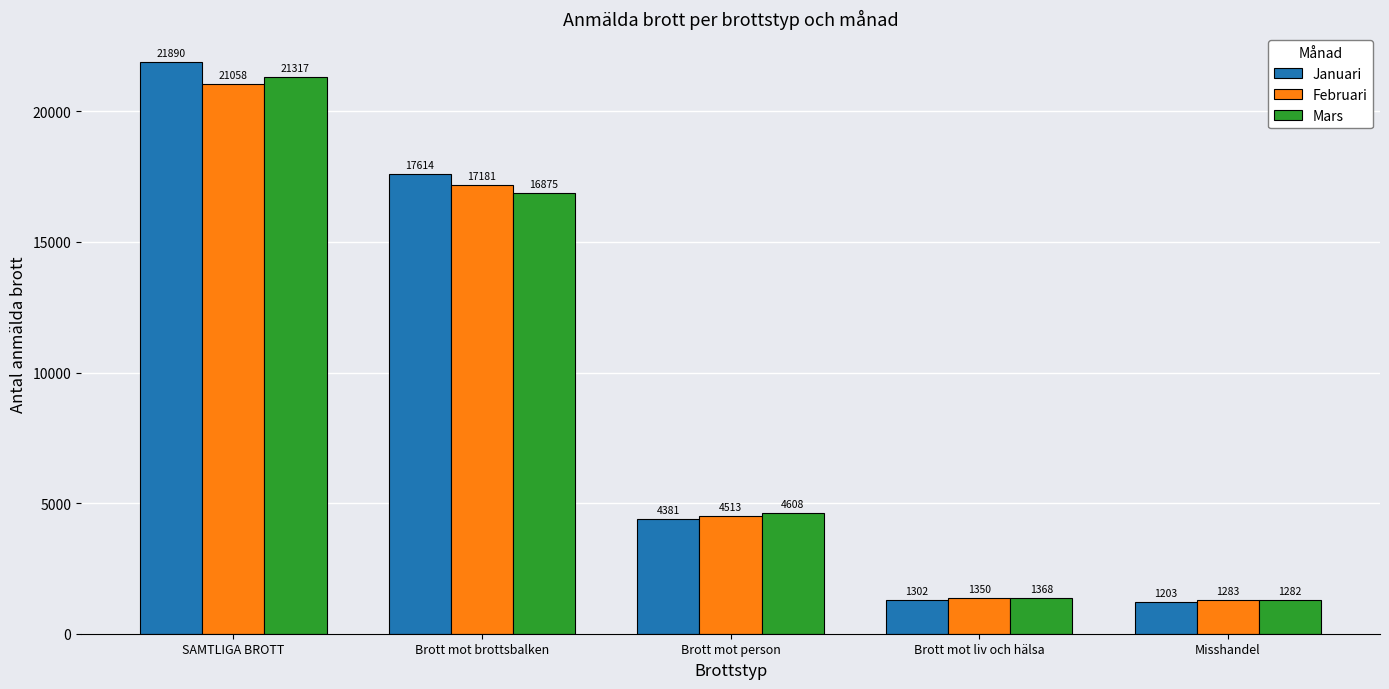

True or false: Februari has a value of 21058 at SAMTLIGA BROTT.

True